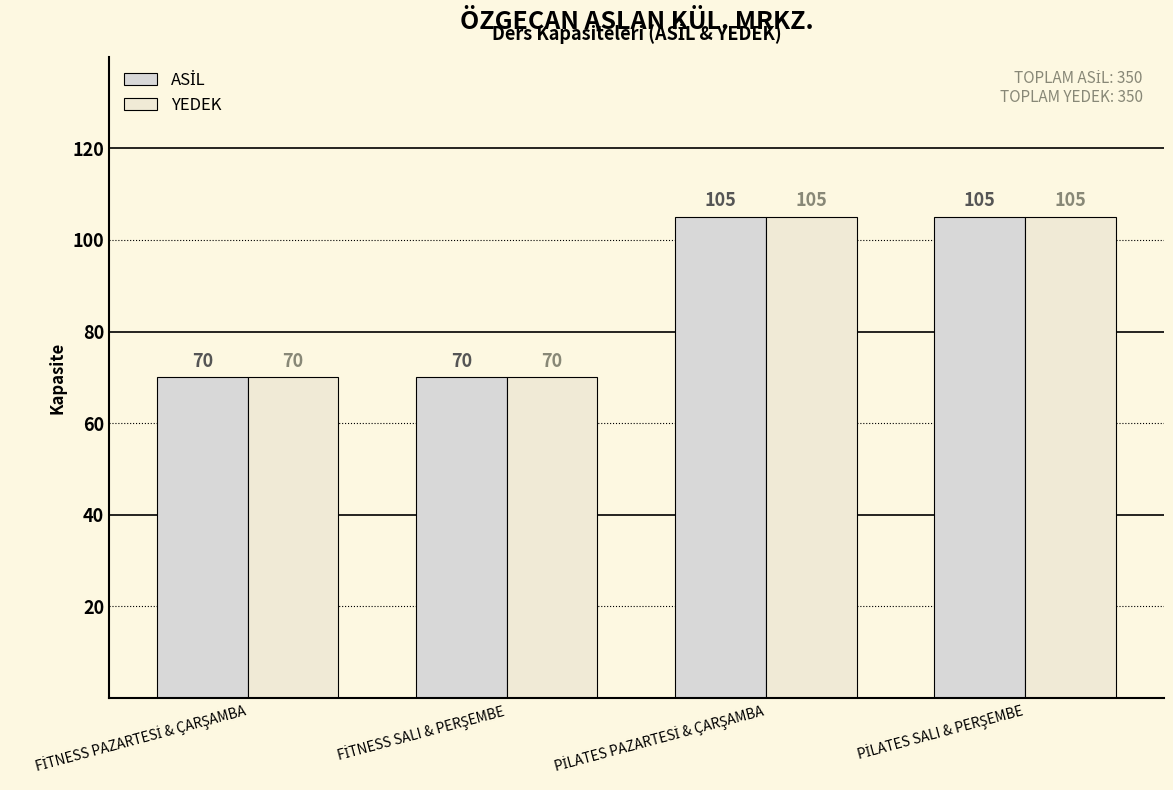

Count the ASİL values in the range 70 to 105.

4